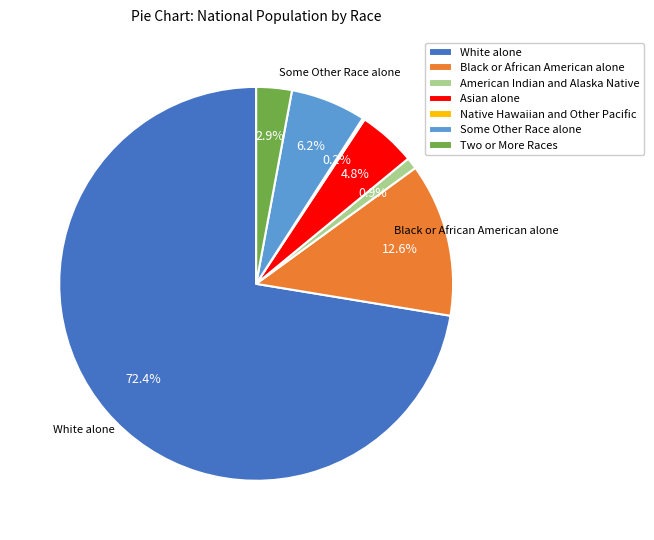

Does any single category account for the majority?

Yes